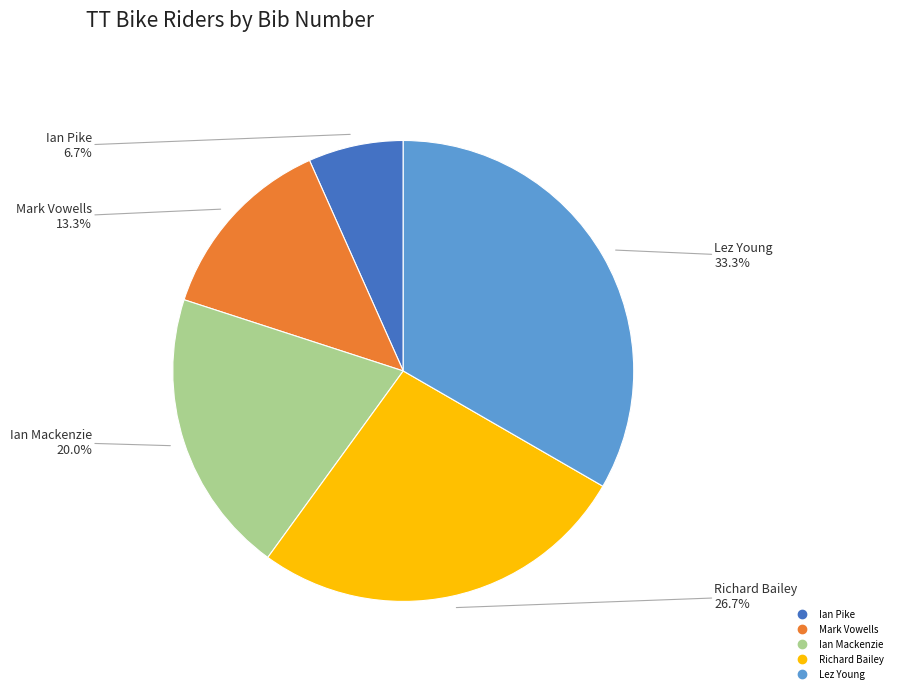

Does Mark Vowells represent more than half of the total?

No